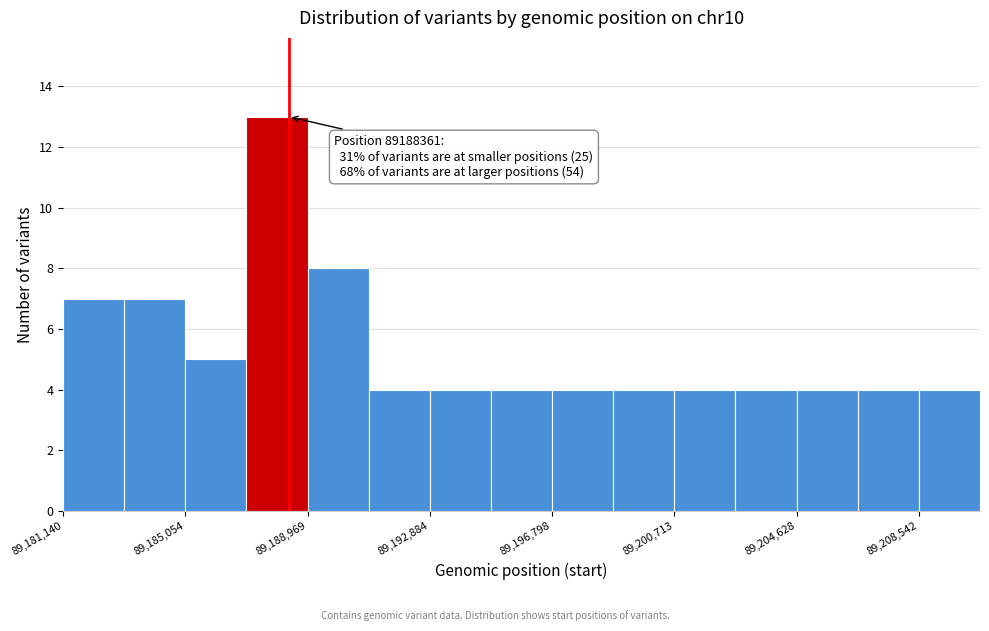

Read against the x-axis, roughly where is the centre of the tallest bar?

89188000